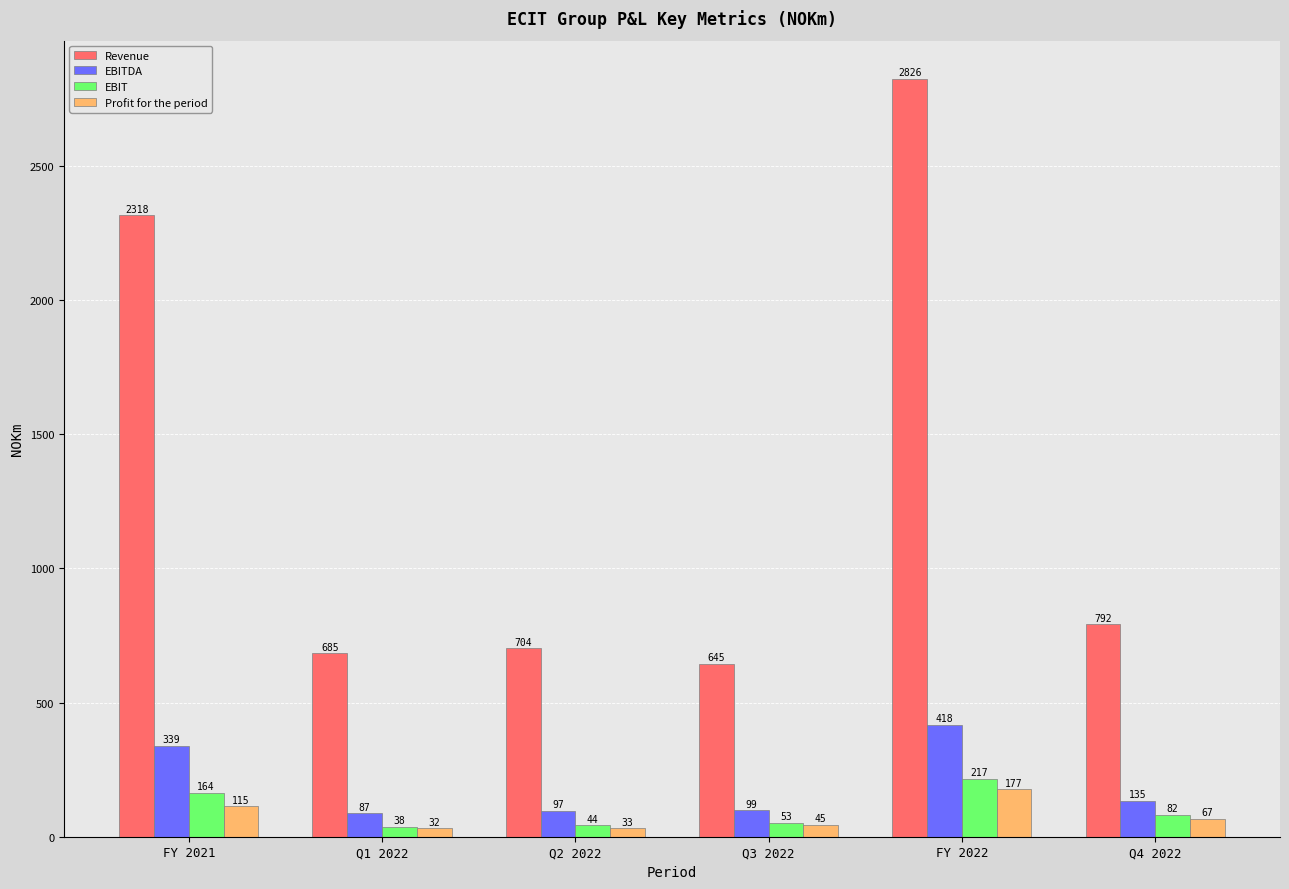

What is the difference between the maximum and minimum values in the Revenue series?

2181.0